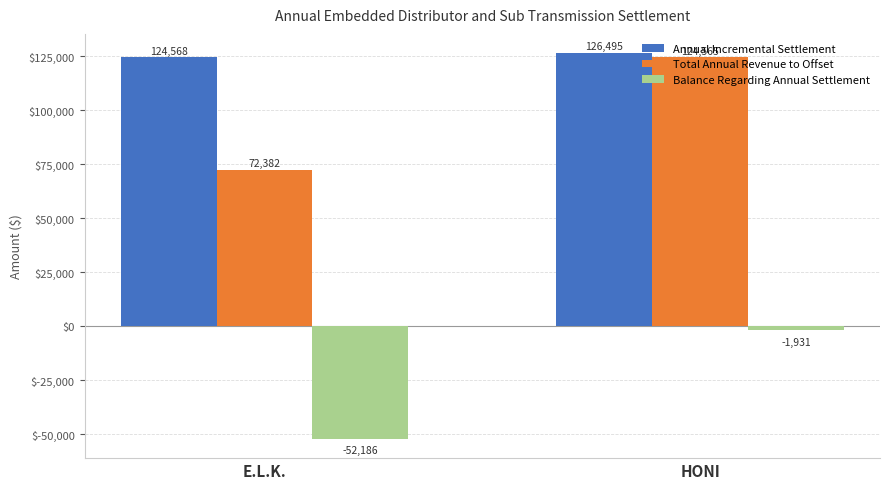

At which category is the sum across all series the highest?

HONI